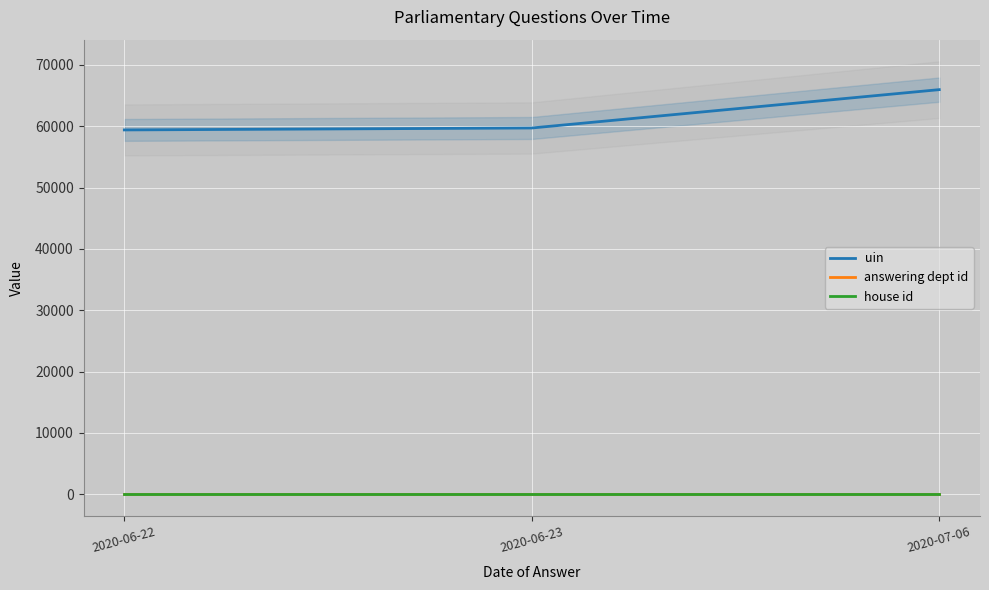

At which category does the chart reach its peak across all series?

2020-07-06